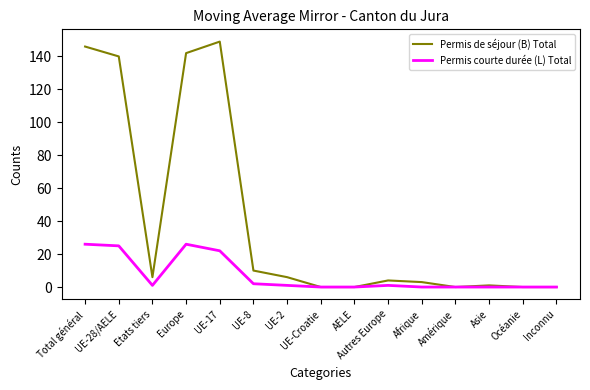

What is the difference between the highest and lowest values at Autres Europe?

3